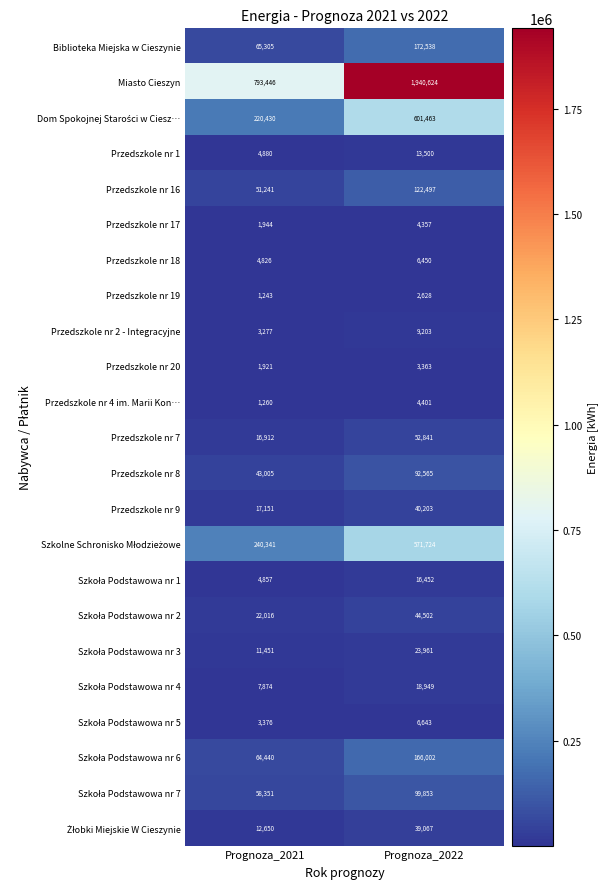

What is the total value across all series at Prognoza_2022?

4053786